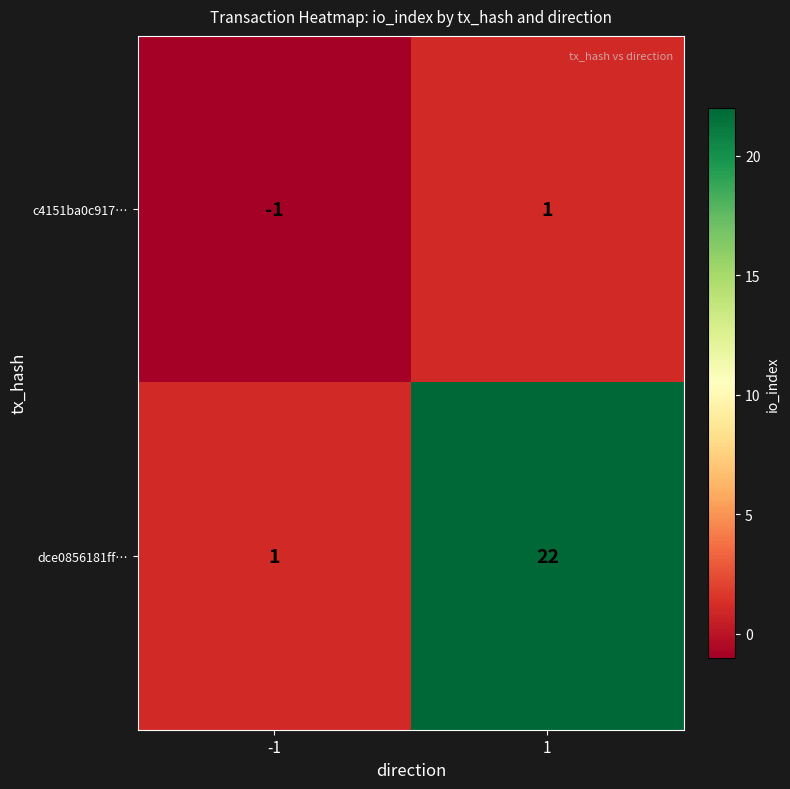

Rank the series by their average value, from lowest to highest.

c4151ba0c917…, dce0856181ff…